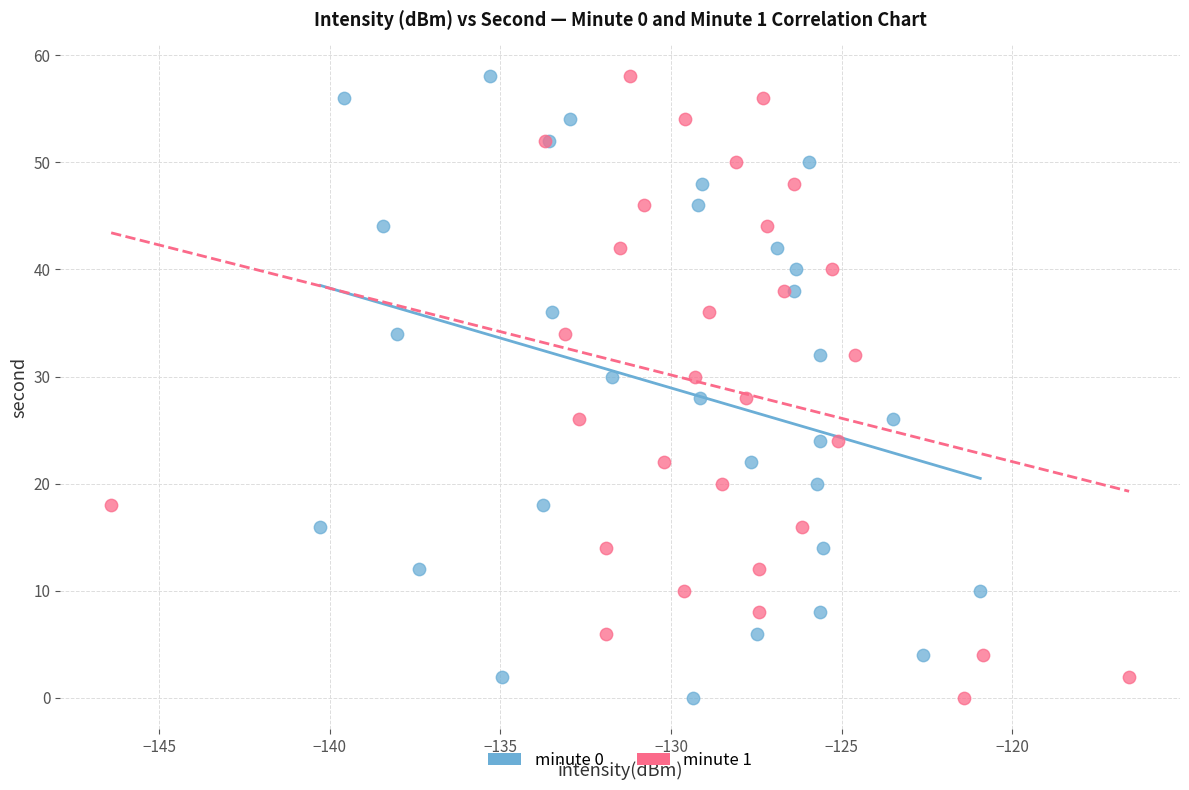

What are all the series names shown in the legend?

minute 0, minute 1